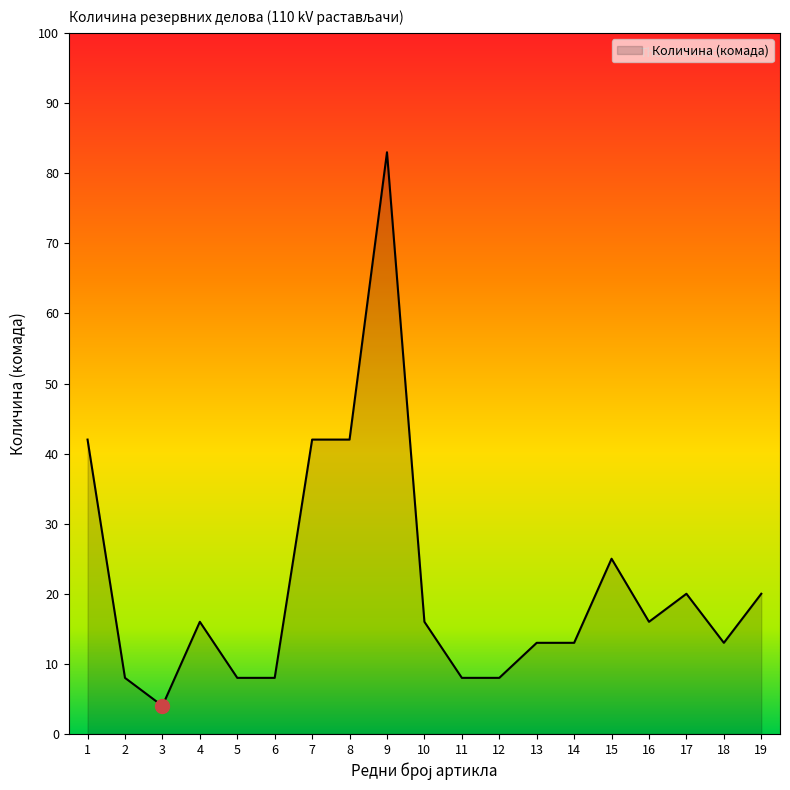

Where is the first local maximum?

4